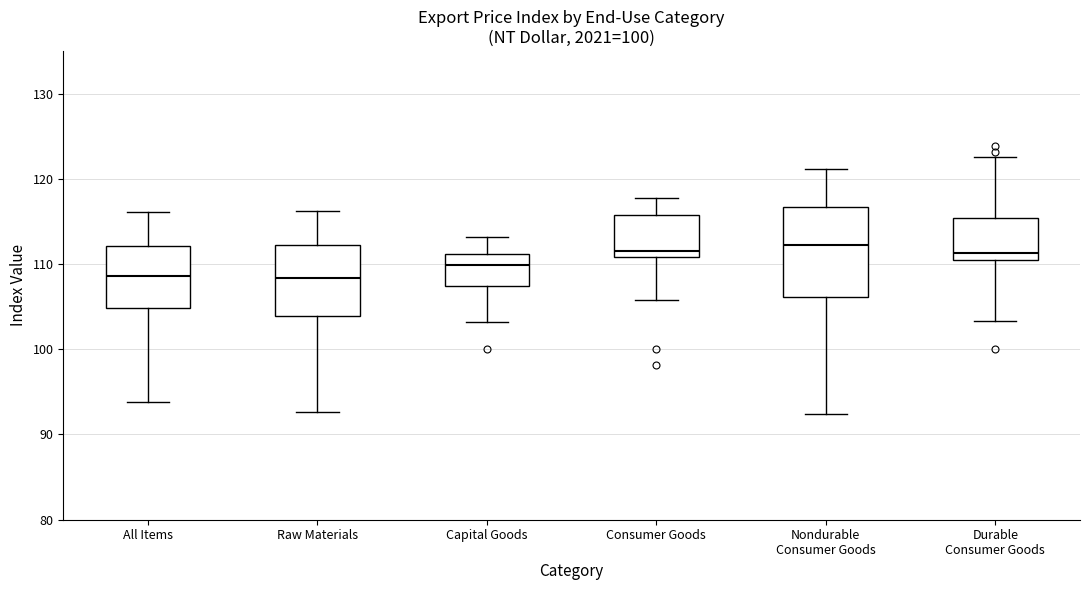

Reading left to right, read every box against the y-axis: the position of its median line, the range the box covers, and the ends of its whiskers. The values are not printed on the chart, so give them approximately, as read against the axis.

All Items: median 109, box 105 to 112, whiskers 94 to 116
Raw Materials: median 108, box 104 to 112, whiskers 93 to 116
Capital Goods: median 110, box 107 to 111, whiskers 103 to 113
Consumer Goods: median 112, box 111 to 116, whiskers 106 to 118
Nondurable Consumer Goods: median 112, box 106 to 117, whiskers 92 to 121
Durable Consumer Goods: median 111 (just above the box's lower edge), box 111 to 115, whiskers 103 to 123